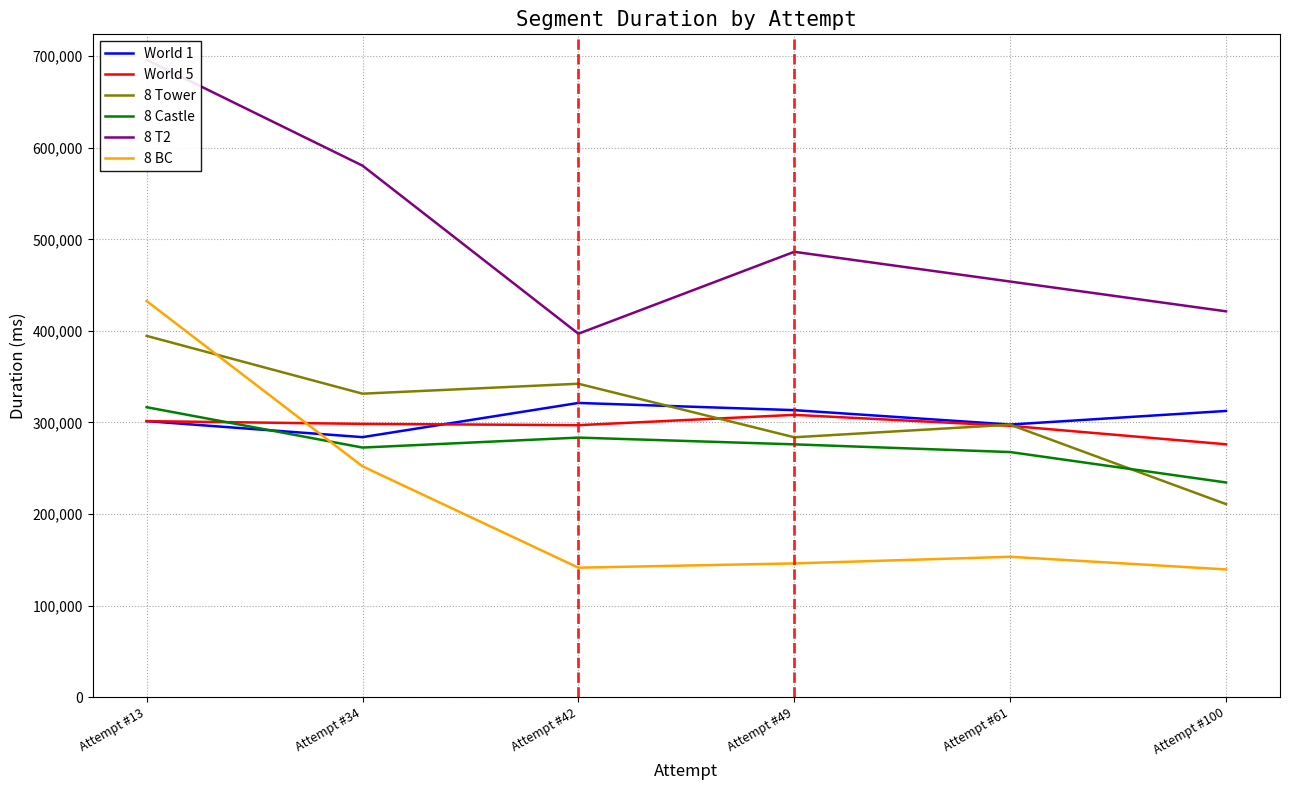

Where is the first local minimum for World 5?

Attempt #42